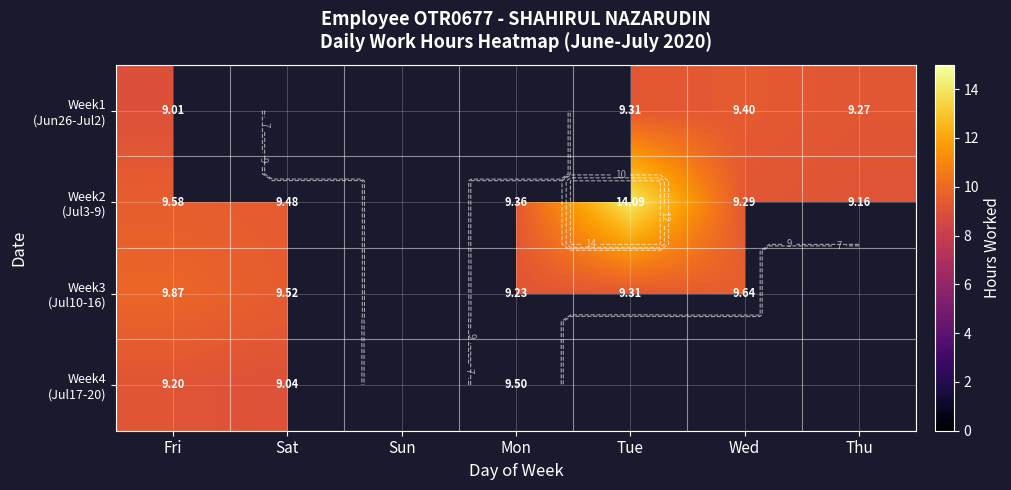

What is the highest value of the Week2 (Jul3-9) series?

14.1